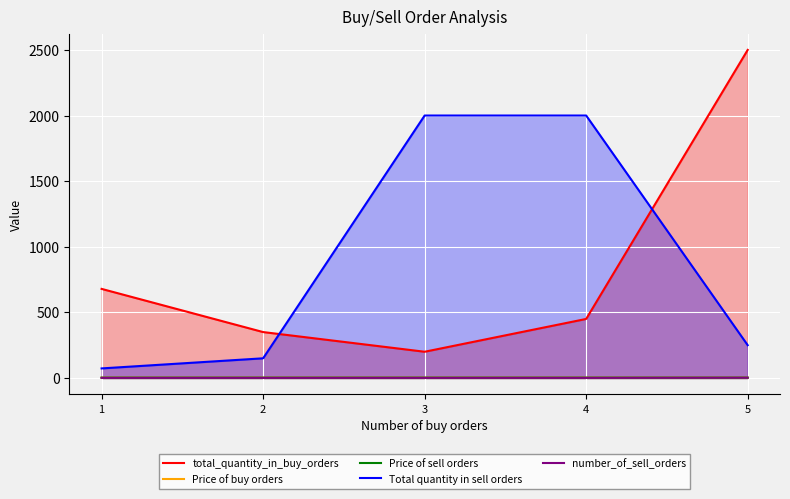

At which category is the sum across all series the highest?

5